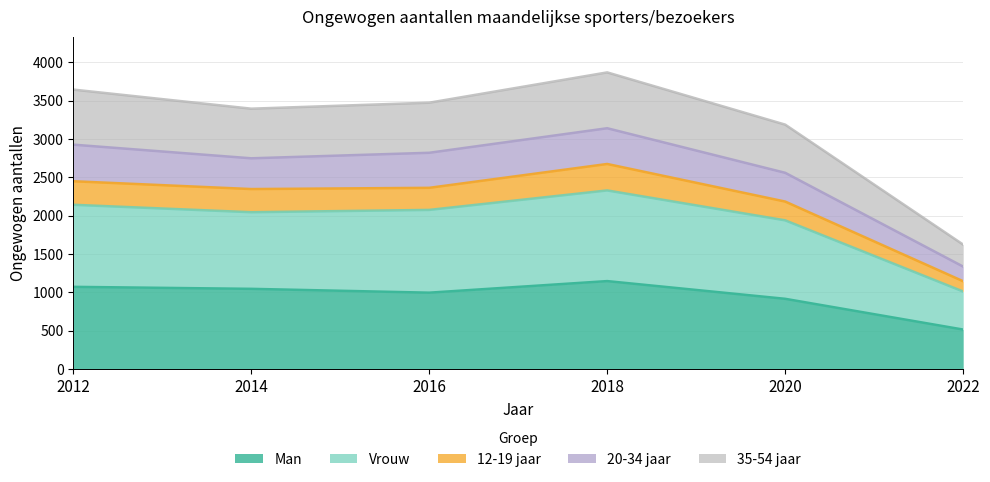

True or false: Man has a value of 1541 at 2016.

False